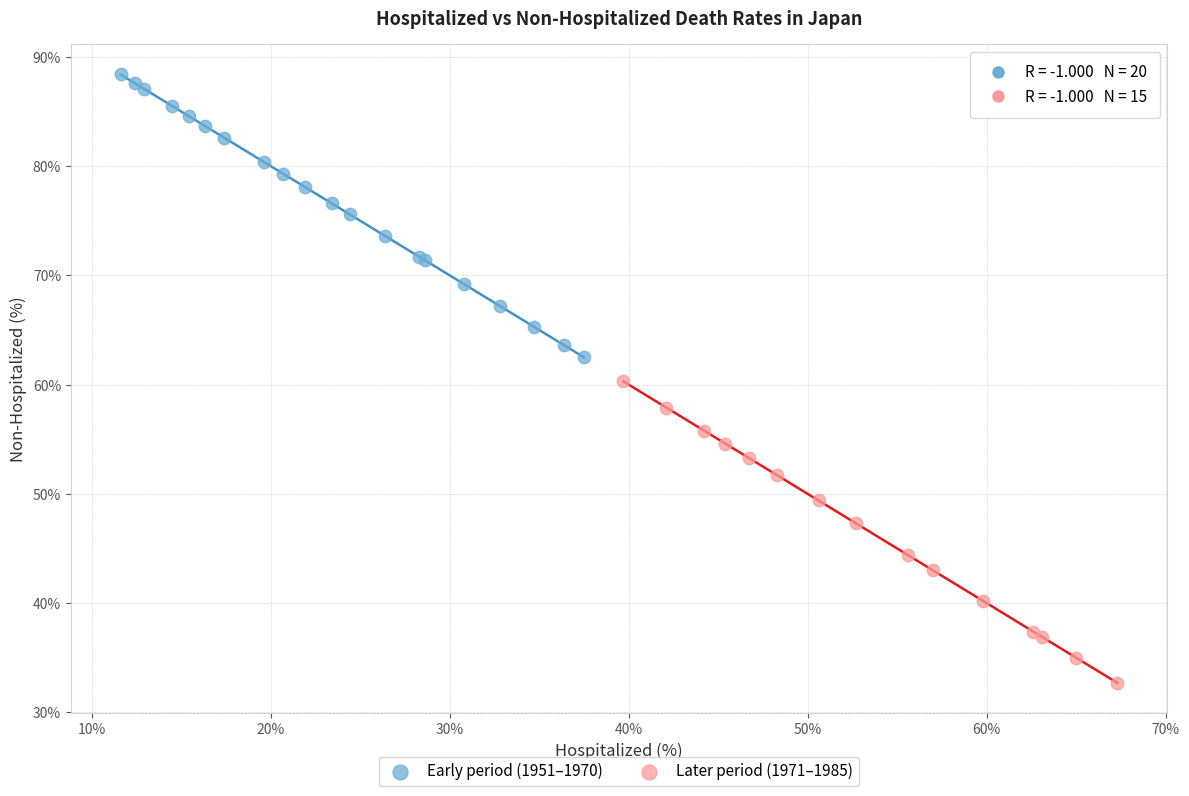

Which series has the largest Y range (max minus min)?

Later period (1971–1985)